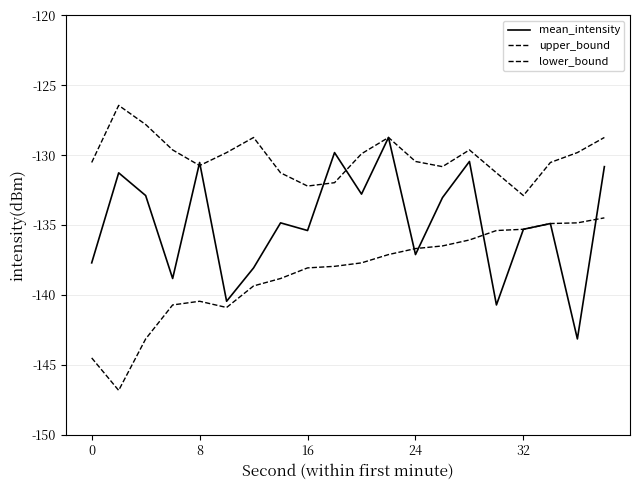

How many lines are shown in the chart?

3